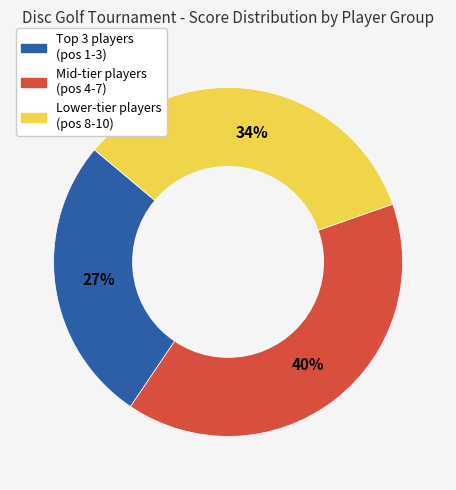

The Lower-tier players (pos 8-10) slice represents 48% of the pie. True or false?

False